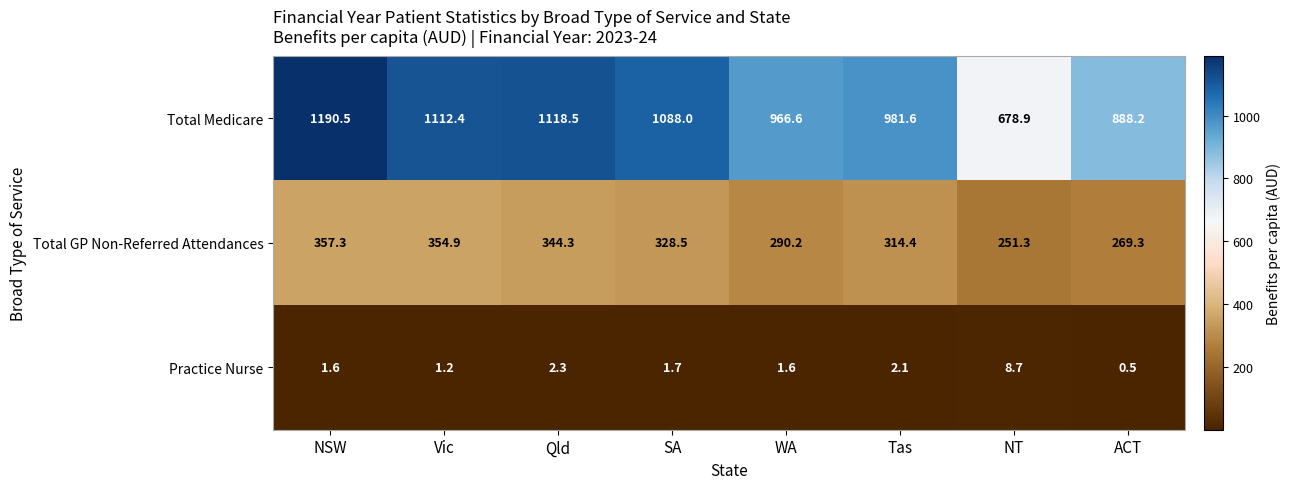

Is the value of Total Medicare at Vic greater than the value of Total GP Non-Referred Attendances at Tas?

Yes